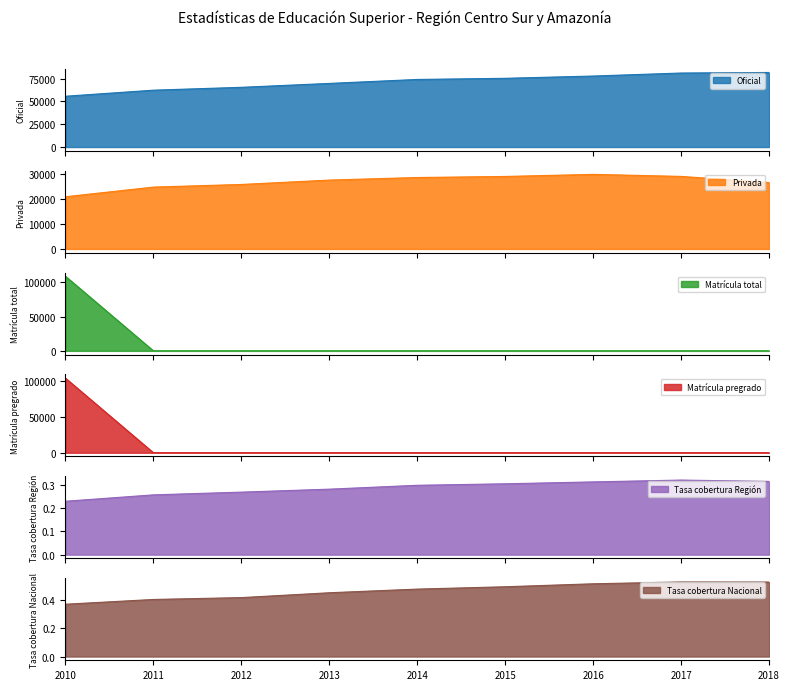

True or false: Privada and Tasa cobertura Región intersect in this chart.

False